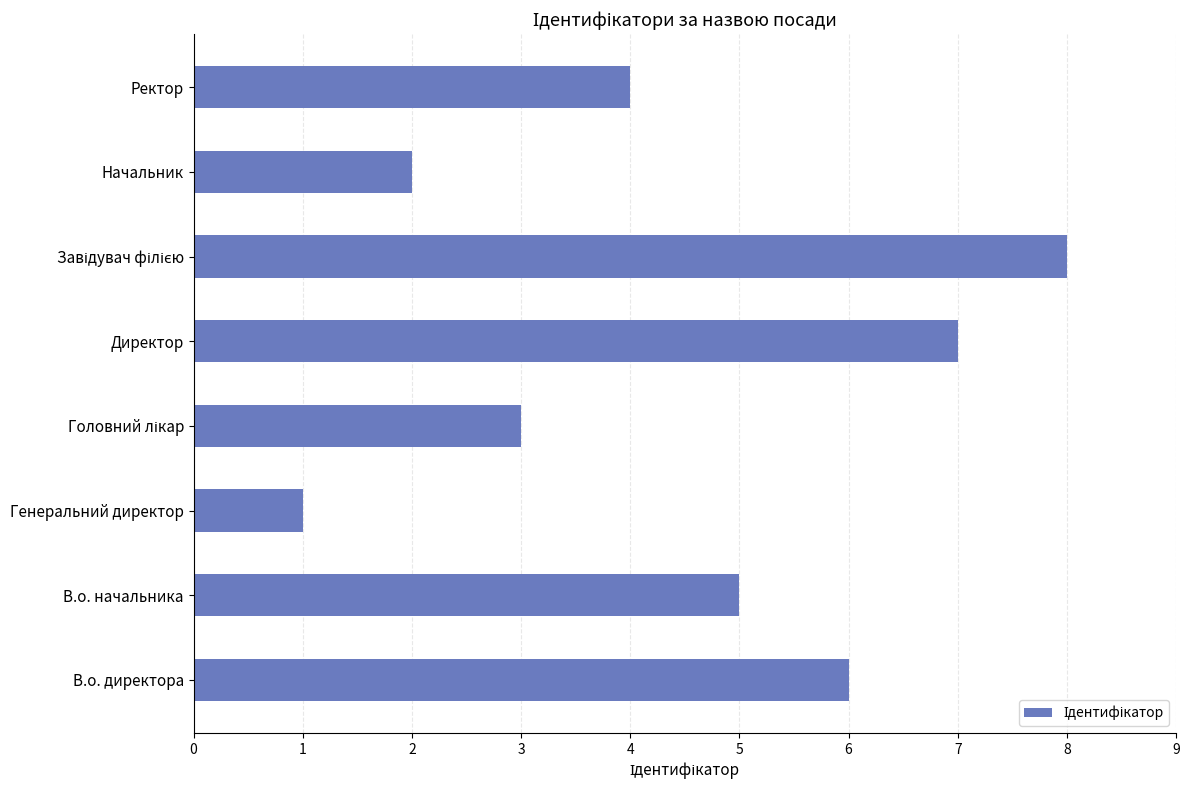

What is the sum of all values?

36